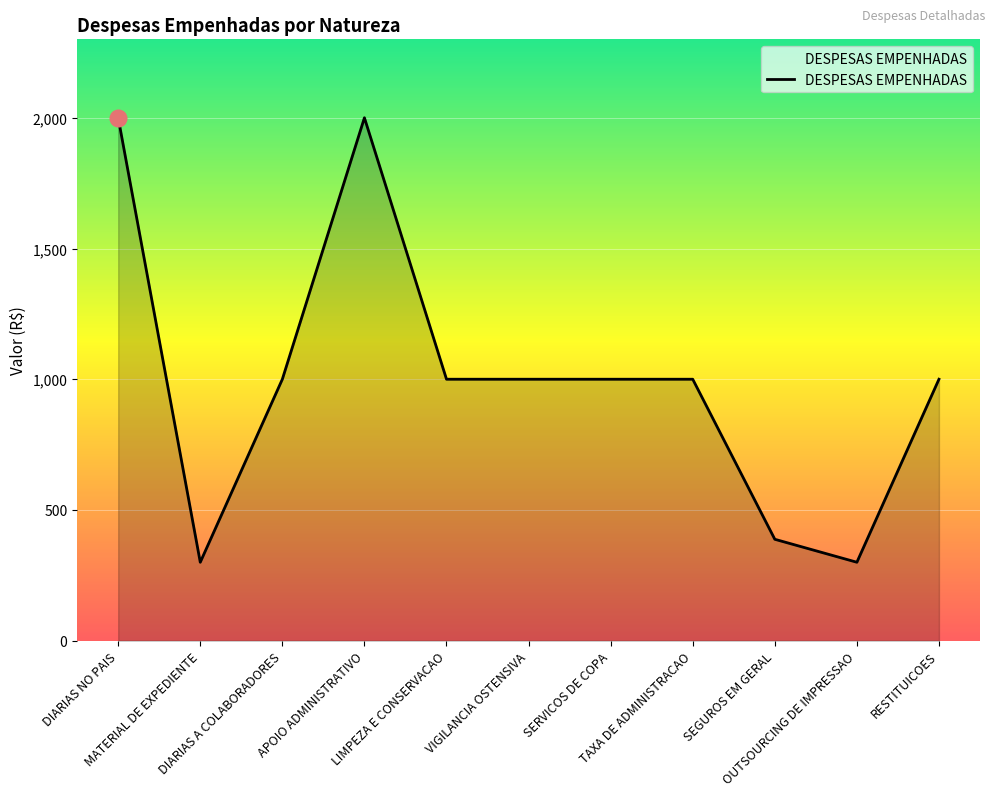

Reading left to right, transcribe all the data shown in this chart.

2000.0	300.0	1000.0	2000.0	1000.0	1000.0	1000.0	1000.0	387.9	300.0	1000.0